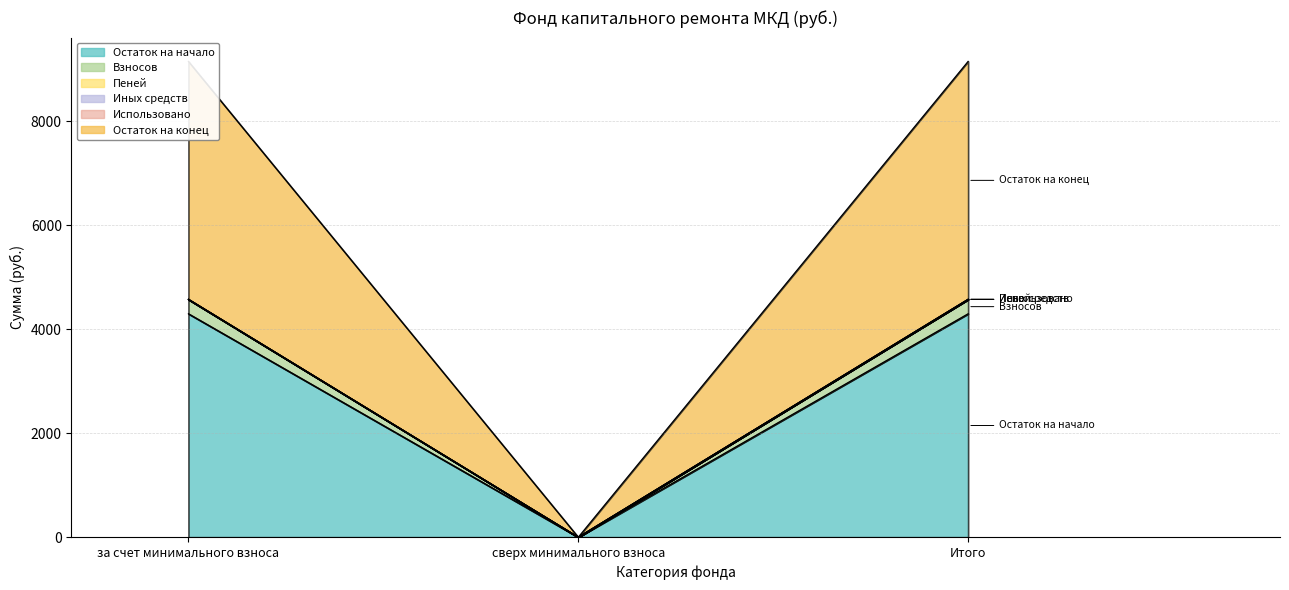

What is the value of the Остаток на начало point at the 1st from the left?

4569.3